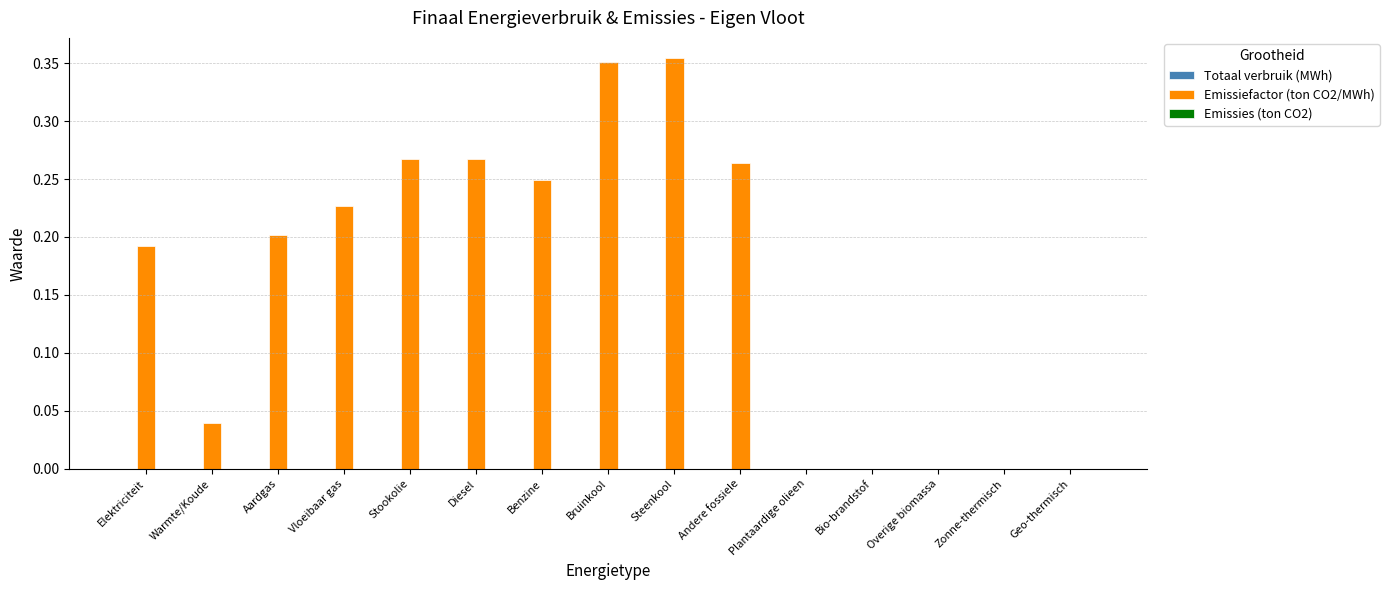

The chart shows a value of 0.0 at Zonne-thermisch. True or false?

True